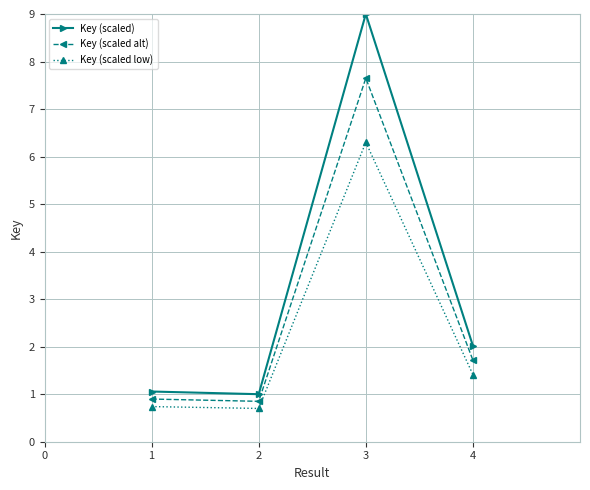

Where does the Key (scaled alt) series first go above 1?

3